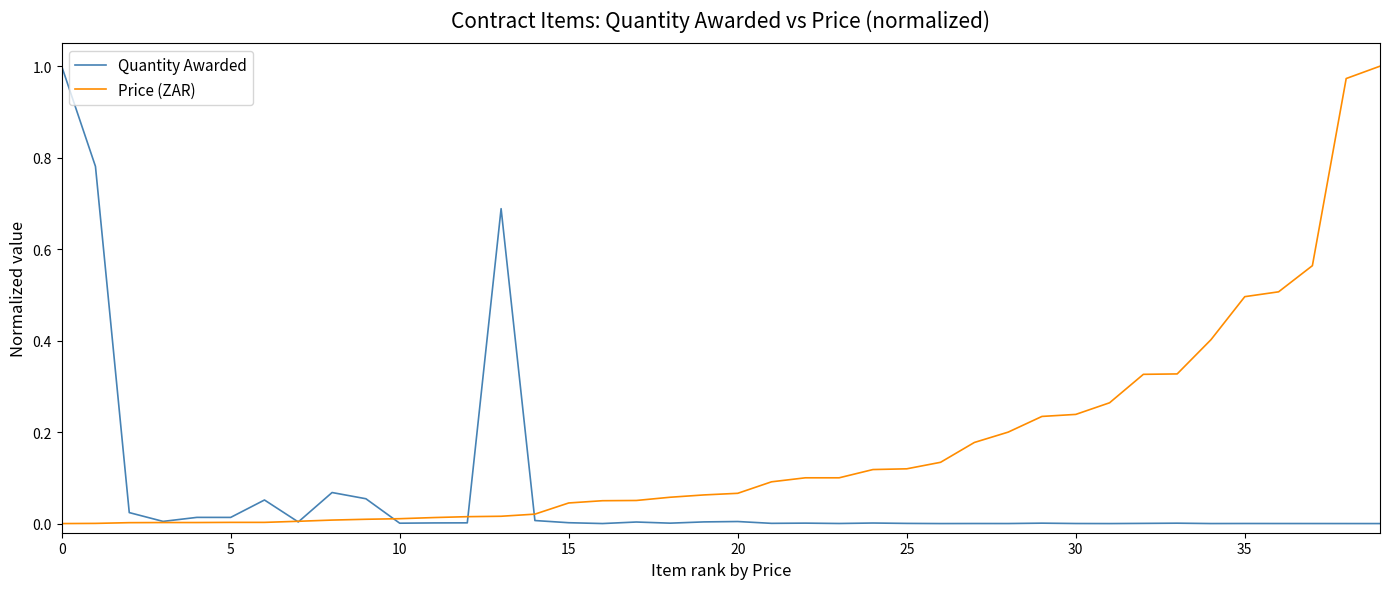

Does the chart display data point markers on the line(s)?

No